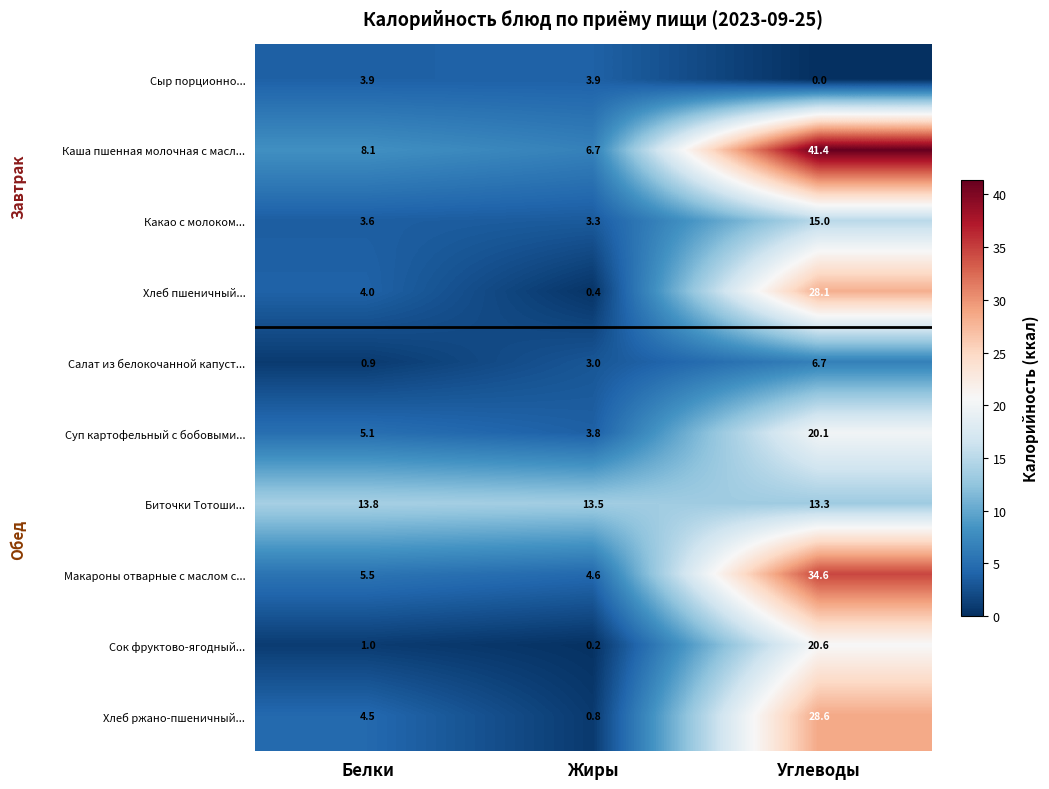

Reading right to left, what are all the values shown in this chart?

Сыр порционно...: Углеводы=0.0	Жиры=3.9	Белки=3.9
Каша пшенная молочная с масл...: Углеводы=41.4	Жиры=6.7	Белки=8.1
Какао с молоком...: Углеводы=15.0	Жиры=3.3	Белки=3.6
Хлеб пшеничный...: Углеводы=28.1	Жиры=0.4	Белки=4.0
Салат из белокочанной капуст...: Углеводы=6.7	Жиры=3.0	Белки=0.9
Суп картофельный с бобовыми...: Углеводы=20.1	Жиры=3.8	Белки=5.1
Биточки Тотоши...: Углеводы=13.3	Жиры=13.5	Белки=13.8
Макароны отварные с маслом с...: Углеводы=34.6	Жиры=4.6	Белки=5.5
Сок фруктово-ягодный...: Углеводы=20.6	Жиры=0.2	Белки=1.0
Хлеб ржано-пшеничный...: Углеводы=28.6	Жиры=0.8	Белки=4.5